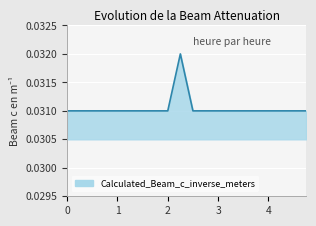

Does the chart display data point markers on the line(s)?

No